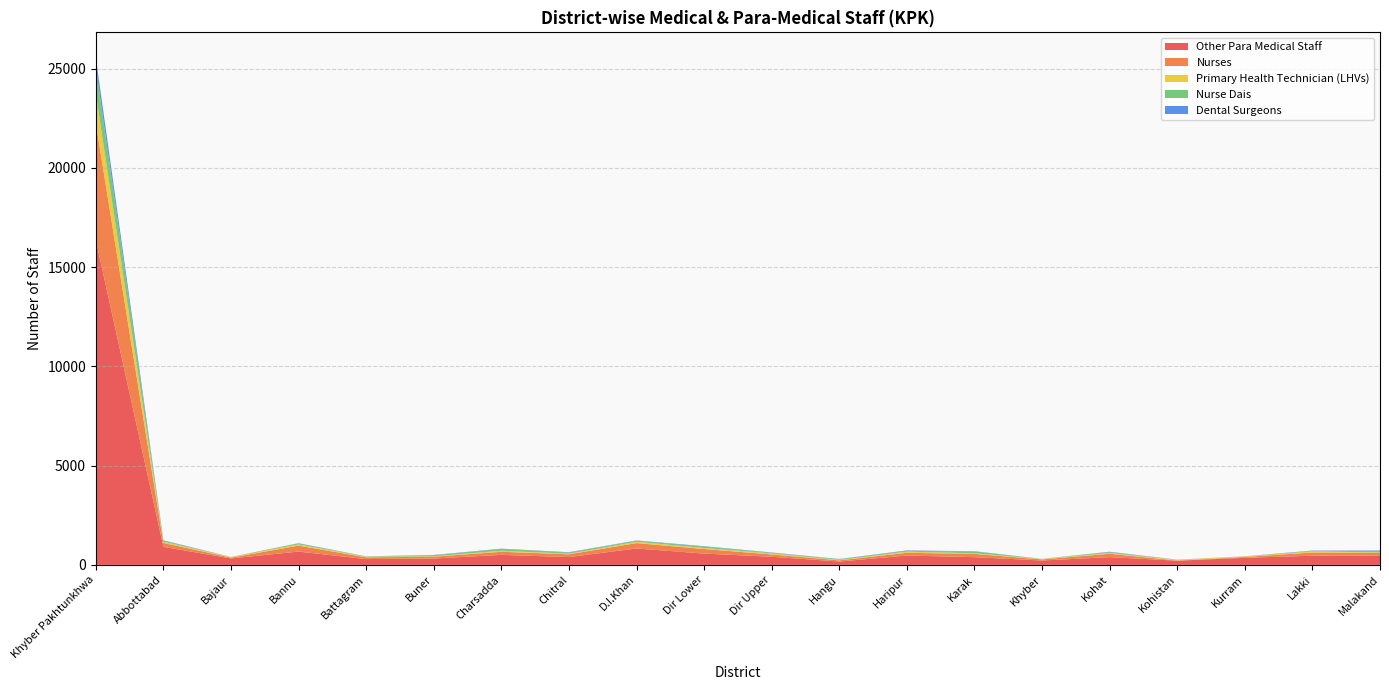

Reading left to right, list all the values displayed in this chart.

Other Para Medical Staff: Khyber Pakhtunkhwa=16366	Abbottabad=909	Bajaur=326	Bannu=671	Battagram=293	Buner=322	Charsadda=505	Chitral=395	D.I.Khan=828	Dir Lower=570	Dir Upper=410	Hangu=170	Haripur=471	Karak=390	Khyber=221	Kohat=392	Kohistan=211	Kurram=356	Lakki=464	Malakand=473
Nurses: Khyber Pakhtunkhwa=5885	Abbottabad=198	Bajaur=40	Bannu=299	Battagram=88	Buner=91	Charsadda=156	Chitral=139	D.I.Khan=270	Dir Lower=230	Dir Upper=117	Hangu=60	Haripur=139	Karak=163	Khyber=55	Kohat=169	Kohistan=9	Kurram=45	Lakki=160	Malakand=126
Primary Health Technician (LHVs): Khyber Pakhtunkhwa=1481	Abbottabad=59	Bajaur=31	Bannu=62	Battagram=32	Buner=23	Charsadda=51	Chitral=30	D.I.Khan=67	Dir Lower=51	Dir Upper=51	Hangu=22	Haripur=57	Karak=33	Khyber=23	Kohat=39	Kohistan=38	Kurram=28	Lakki=56	Malakand=30
Nurse Dais: Khyber Pakhtunkhwa=1319	Abbottabad=51	Bajaur=0	Bannu=52	Battagram=9	Buner=51	Charsadda=87	Chitral=55	D.I.Khan=50	Dir Lower=69	Dir Upper=32	Hangu=34	Haripur=37	Karak=86	Khyber=0	Kohat=43	Kohistan=0	Kurram=0	Lakki=26	Malakand=71
Dental Surgeons: Khyber Pakhtunkhwa=498	Abbottabad=21	Bajaur=5	Bannu=10	Battagram=9	Buner=14	Charsadda=19	Chitral=20	D.I.Khan=17	Dir Lower=22	Dir Upper=16	Hangu=12	Haripur=25	Karak=18	Khyber=4	Kohat=20	Kohistan=6	Kurram=5	Lakki=17	Malakand=25